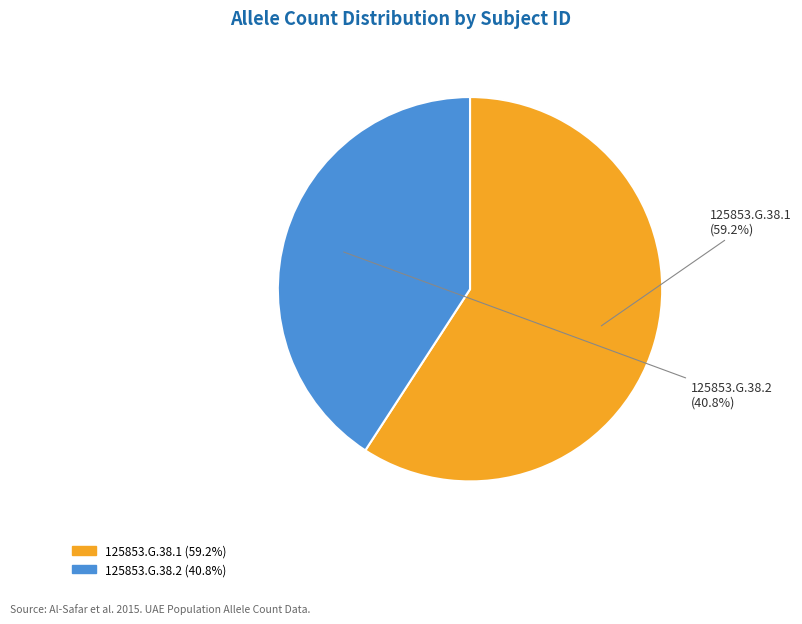

What is the total percentage of 125853.G.38.1 and 125853.G.38.2?

100.0%